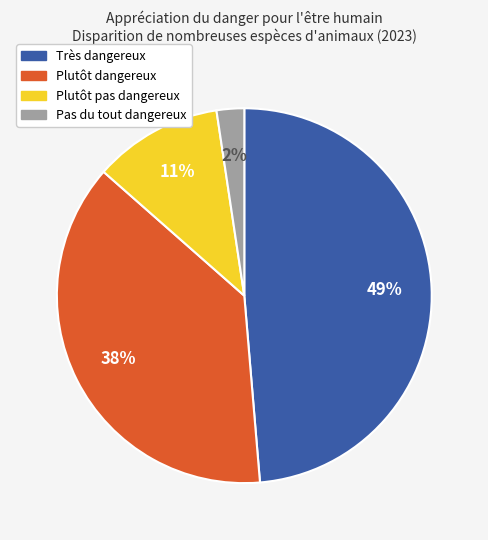

What is the largest slice in the pie chart?

Très dangereux